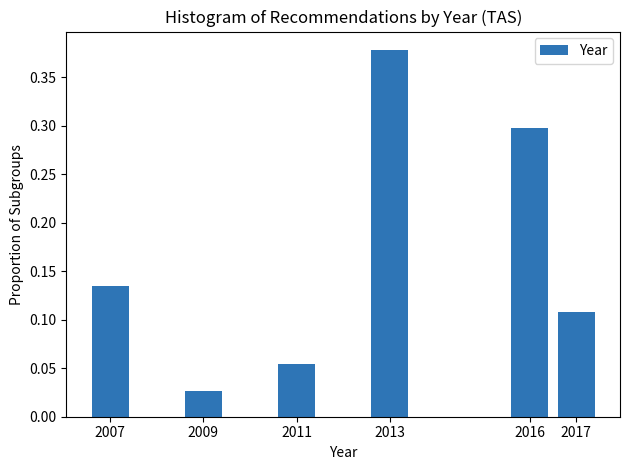

The value at 2016 is 0.3. True or false?

True